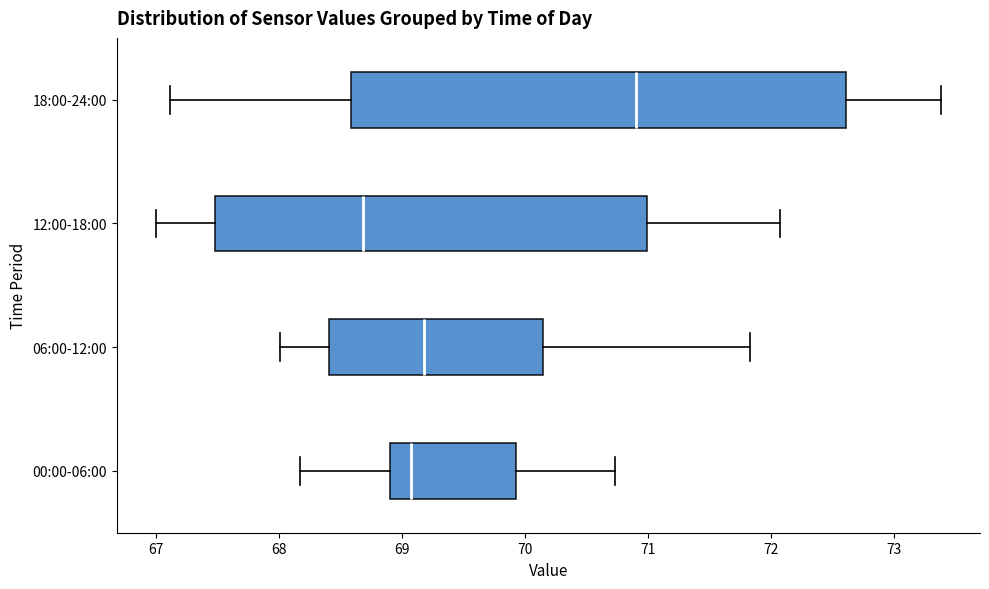

Which box is the widest, from its left edge to its right edge?

18:00-24:00